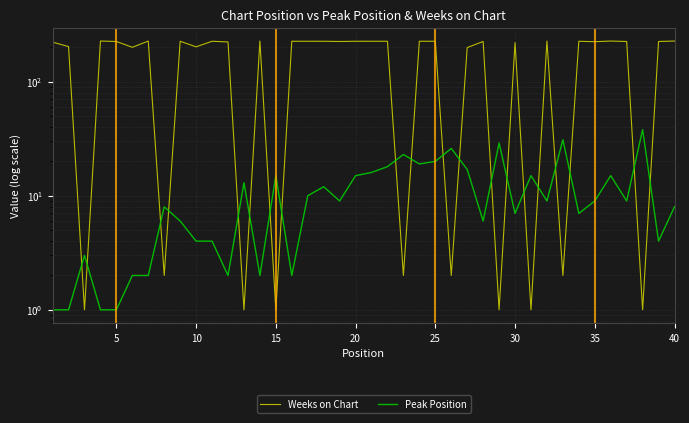

List the series in order of their overall mean, highest first.

Weeks on Chart, Peak Position